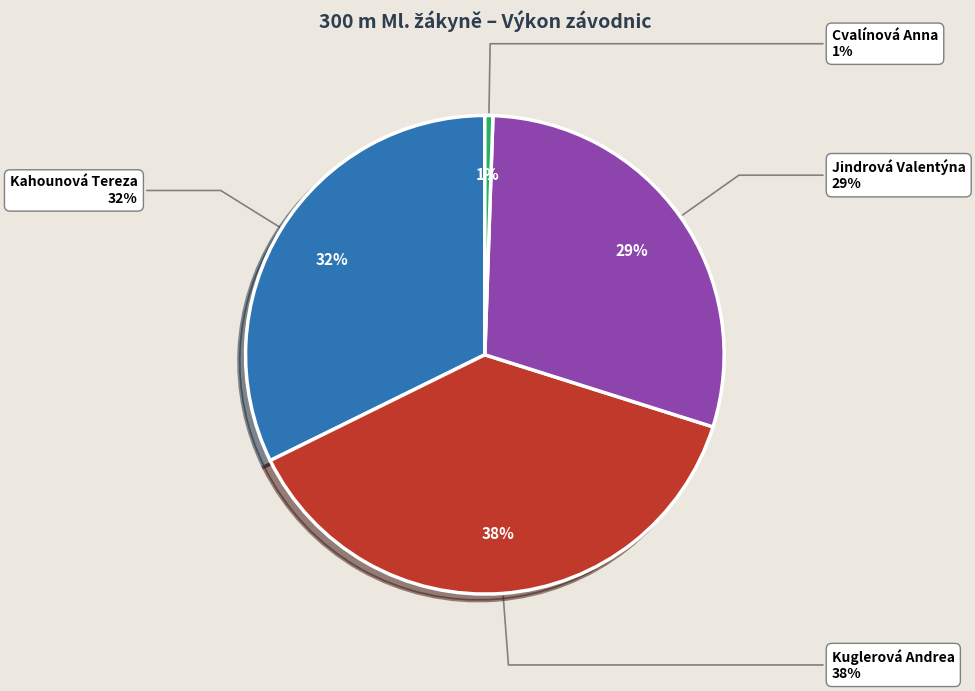

Is there a majority slice in this chart?

No